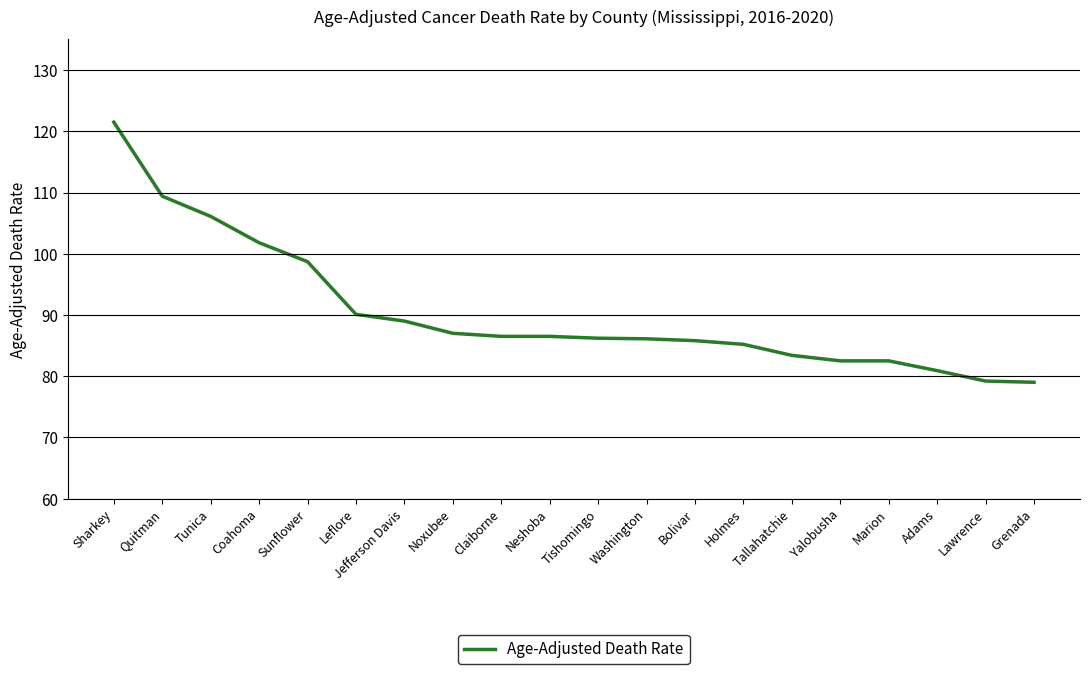

How many lines are shown in the chart?

1